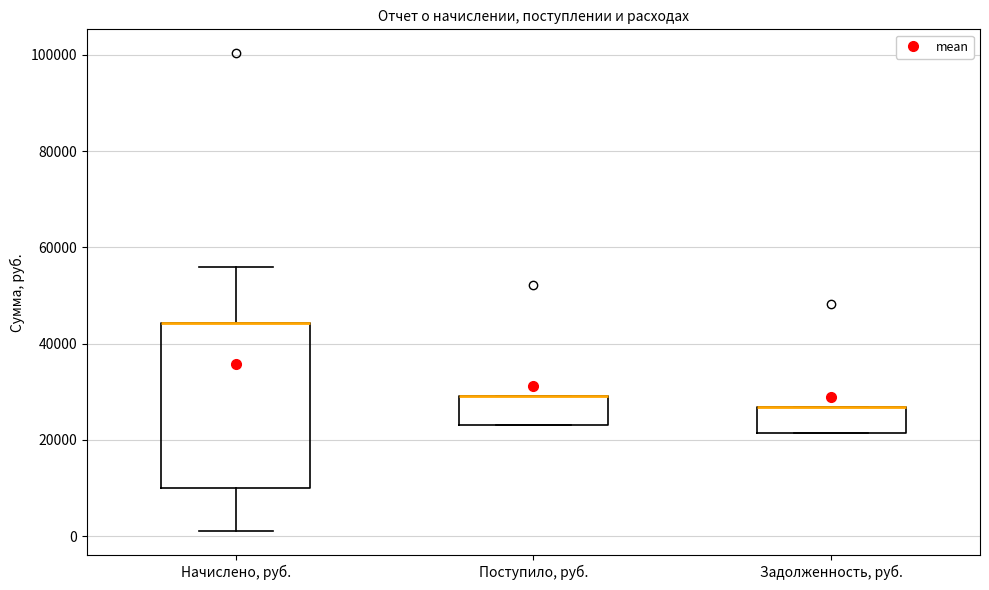

Reading left to right, transcribe this box plot: for each box, give where its median line is, the range the box spans, and where its two whiskers end, as read against the y-axis. The values are not printed on the chart, so give them approximately, as read against the axis.

Начислено, руб.: median 44000 (drawn on the box's upper edge), box 10000 to 44000, whiskers 2000 to 56000
Поступило, руб.: median 30000 (drawn on the box's upper edge), box 24000 to 30000, whiskers 24000 to 30000
Задолженность, руб.: median 26000 (drawn on the box's upper edge), box 22000 to 26000, whiskers 22000 to 26000